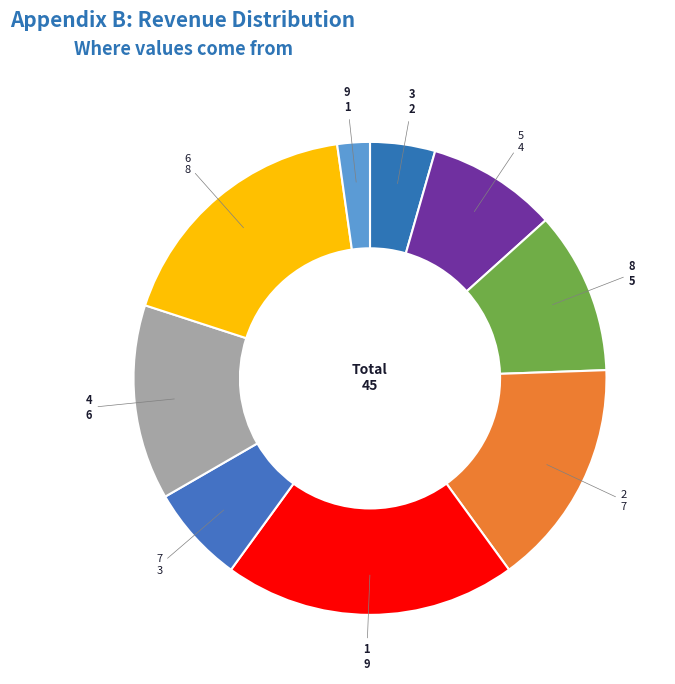

Which has a higher value, 9 or 3?

3